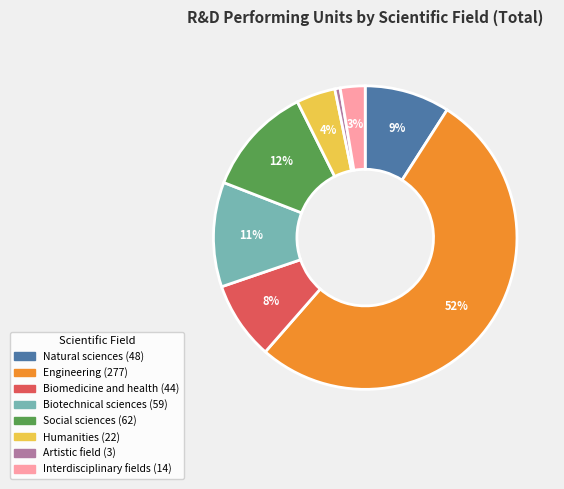

Rank the categories by value from highest to lowest.

Engineering, Social sciences, Biotechnical sciences, Natural sciences, Biomedicine and health, Humanities, Interdisciplinary fields, Artistic field